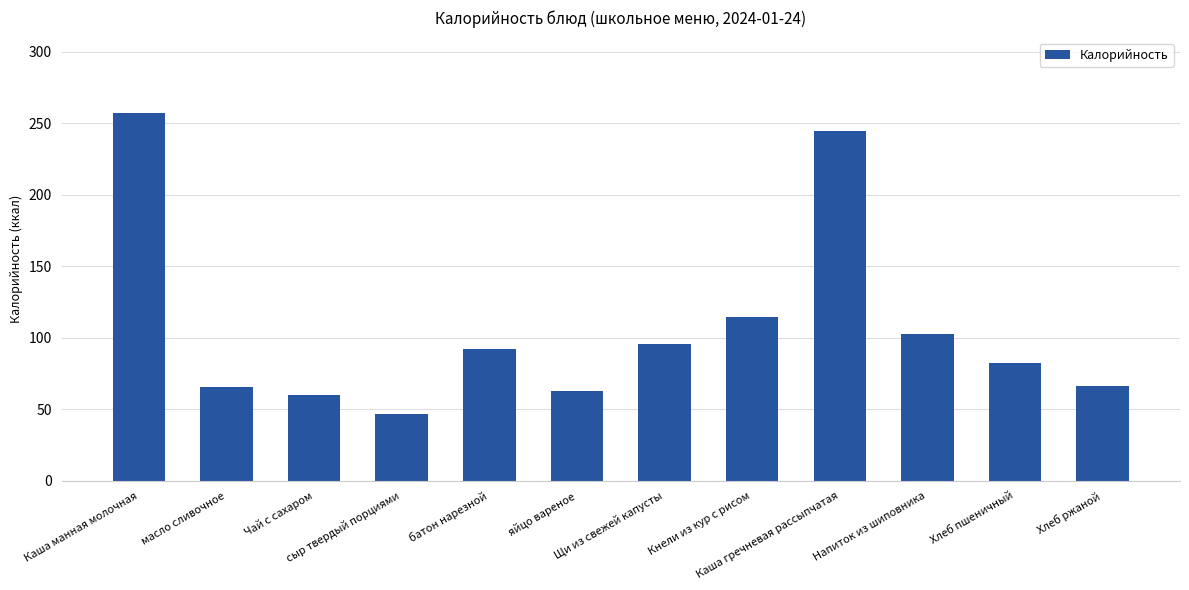

Approximately how many times larger is the value at Каша гречневая рассыпчатая compared to масло сливочное?

3.7